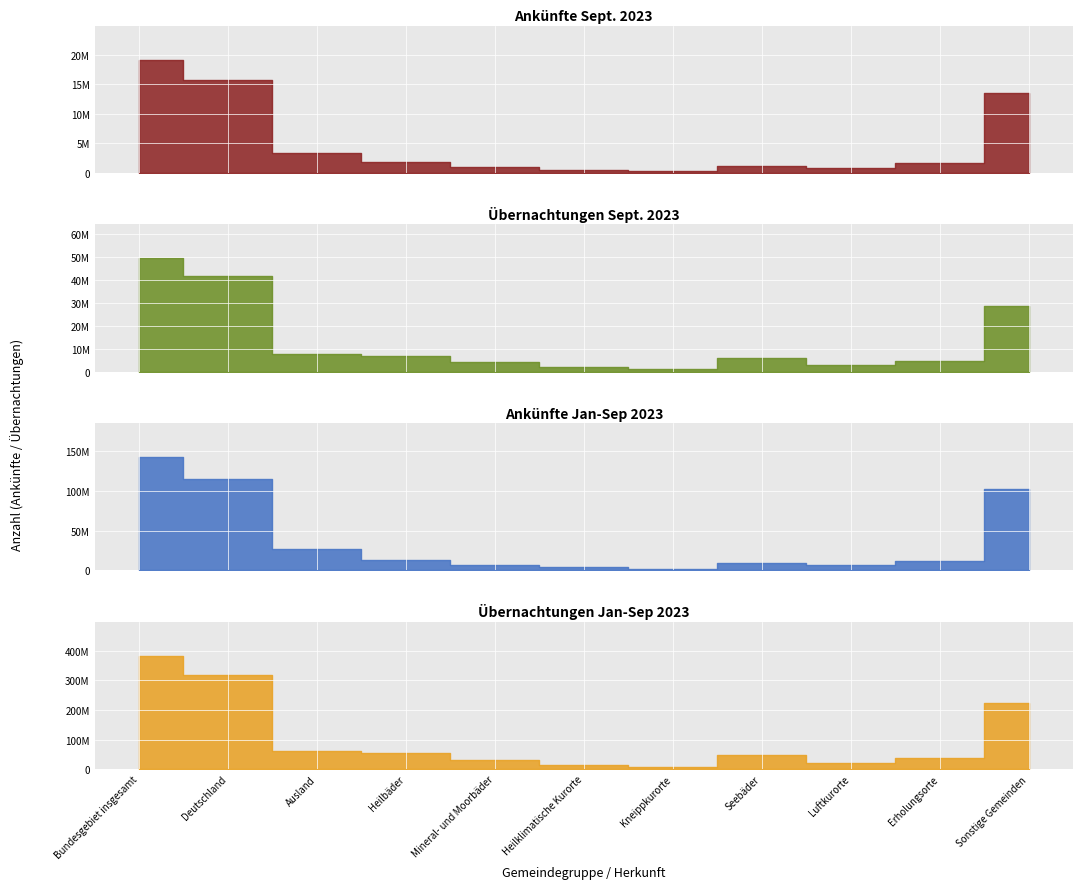

True or false: Übernachtungen Jan-Sep and Übernachtungen insgesamt intersect in this chart.

False